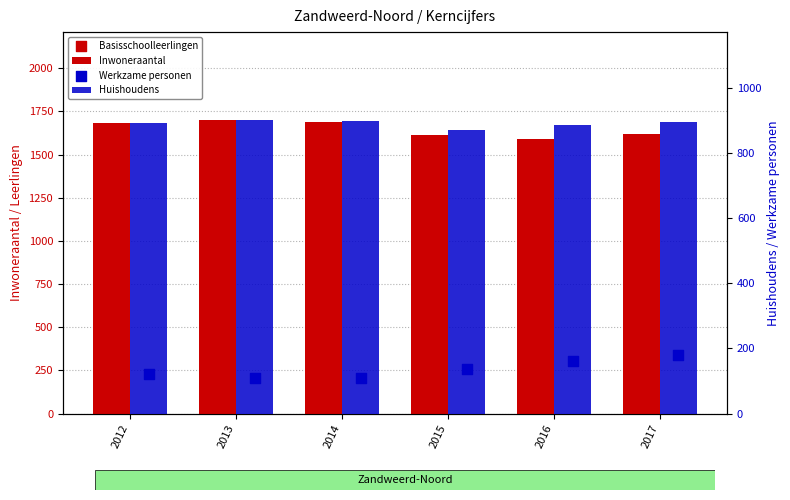

At how many categories does at least one series exceed 894?

6